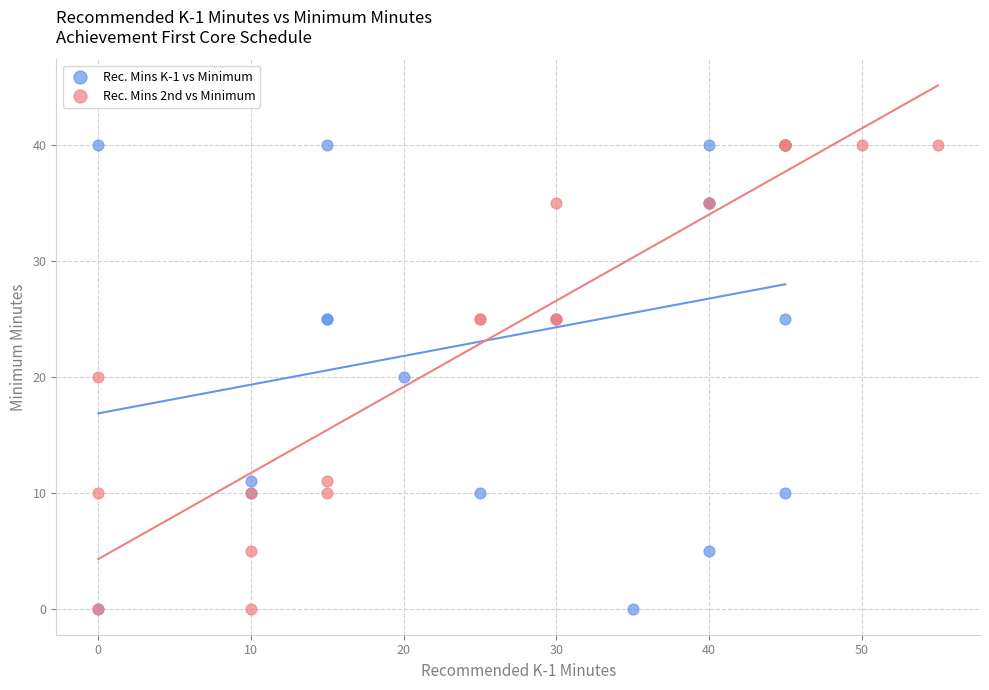

What are all the series names shown in the legend?

Rec. Mins K-1 vs Minimum, Rec. Mins 2nd vs Minimum